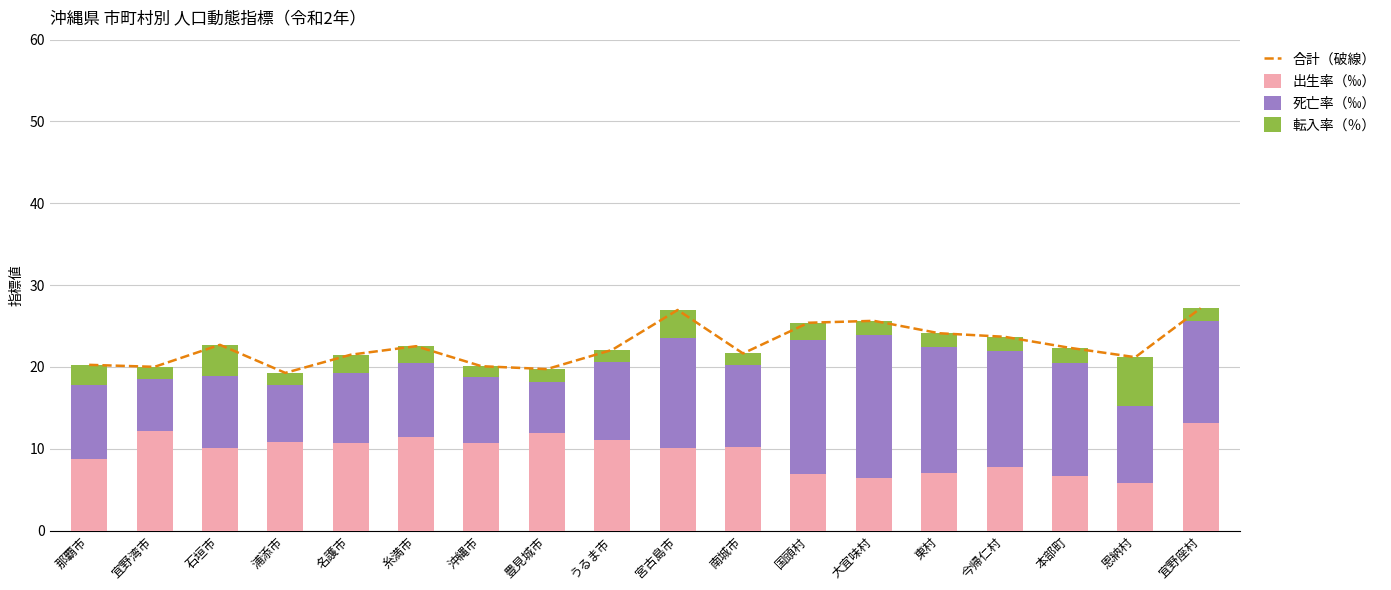

What is the label of the 17th bar from the right?

宜野湾市